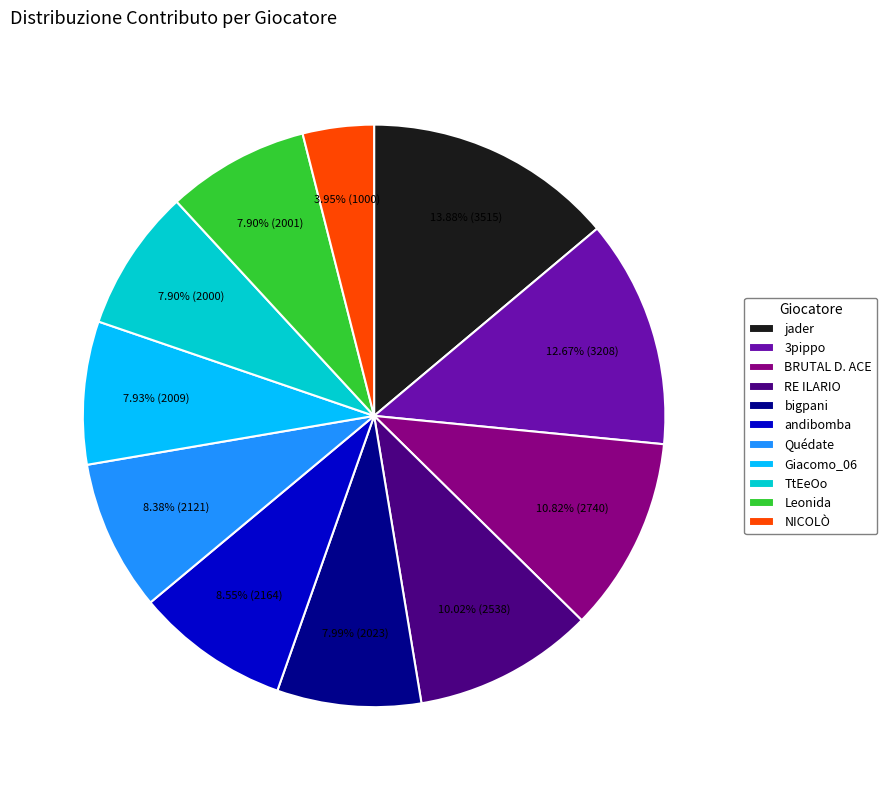

Count the number of slices in the pie.

11